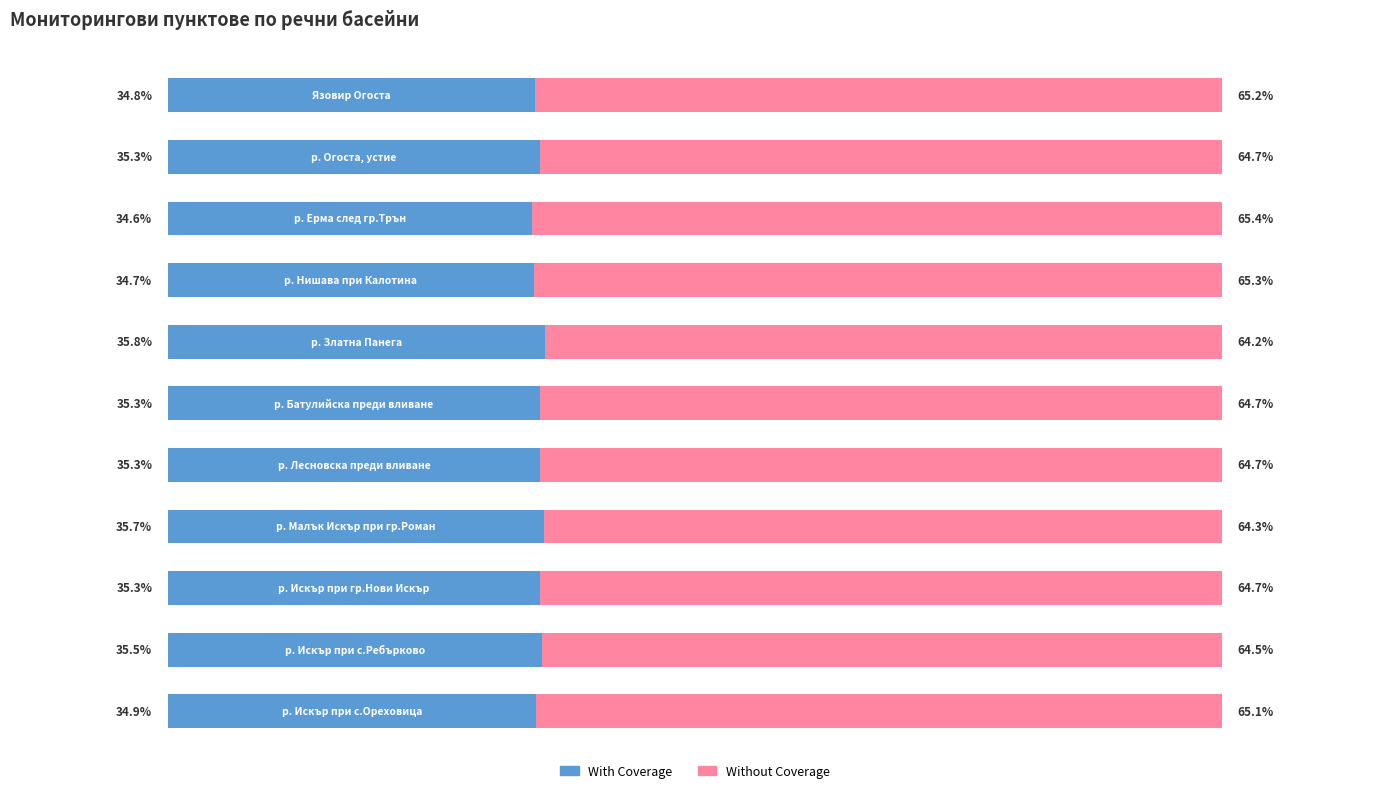

What are all the series names shown in the legend?

With Coverage, Without Coverage